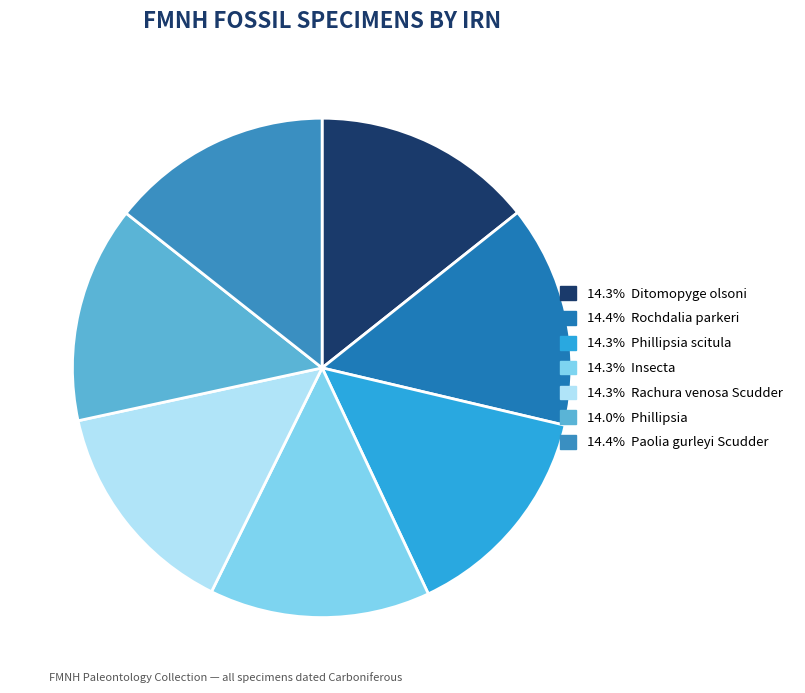

Which slice is the largest?

Rochdalia parkeri